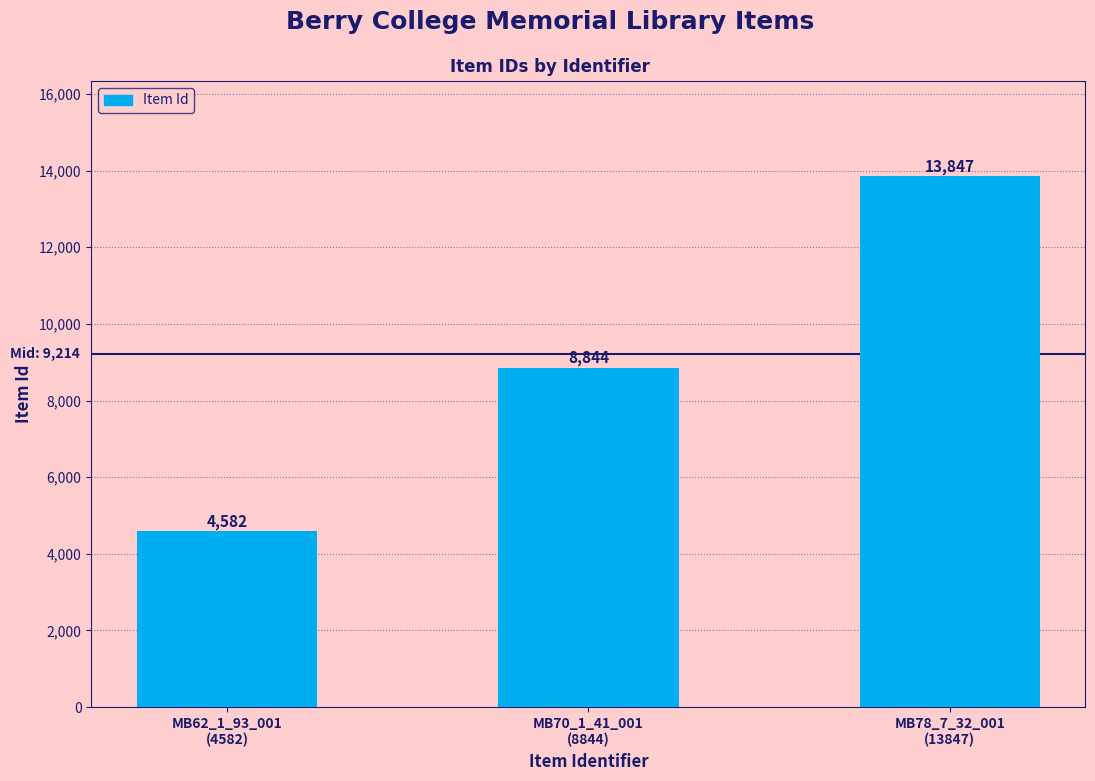

Count the number of data series in this chart.

1